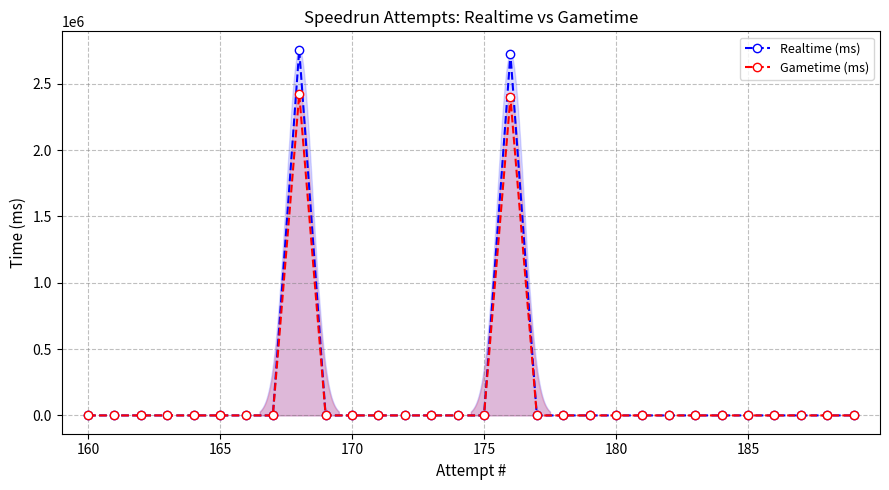

True or false: Gametime (ms) has more than 1 points higher than both neighbors.

True